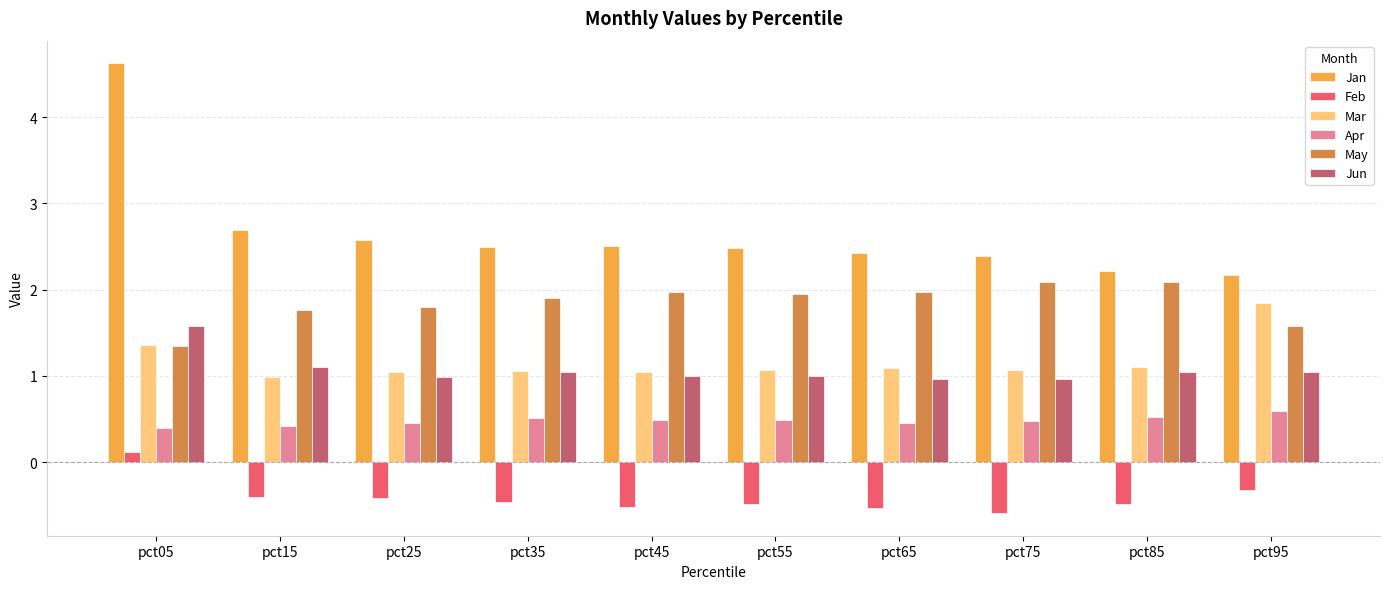

Which series has the largest range (max minus min)?

Jan